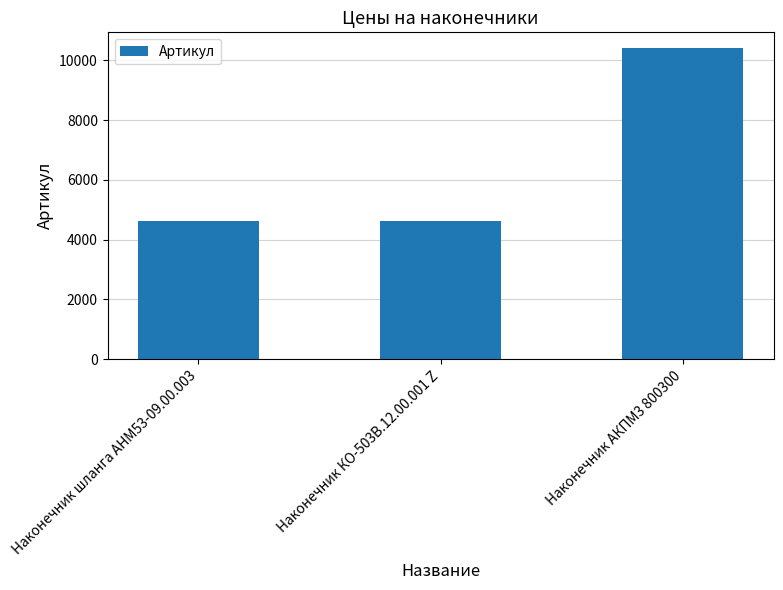

The value at Наконечник АКПМ3 800300 is 10417. True or false?

True